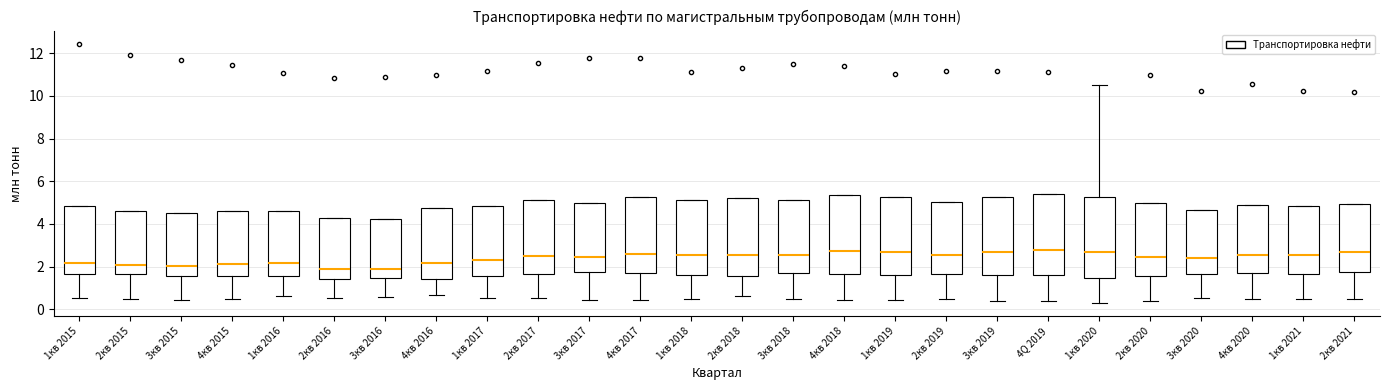

Where does the median line of the box for 3кв 2020 sit on the y-axis? The values are not printed on the chart, so give them approximately, as read against the axis.

2.4